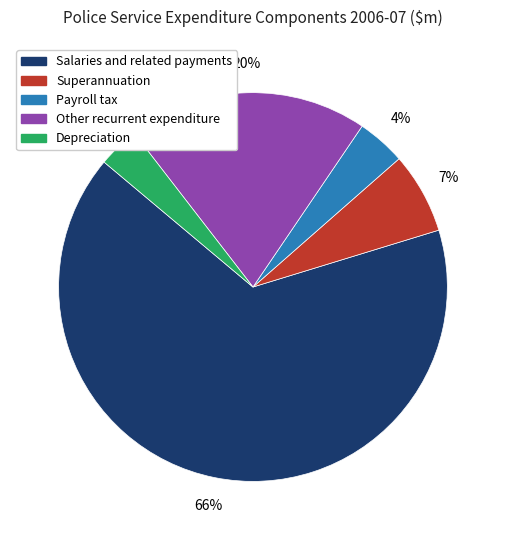

Which has a higher value, Depreciation or Salaries and related payments?

Salaries and related payments